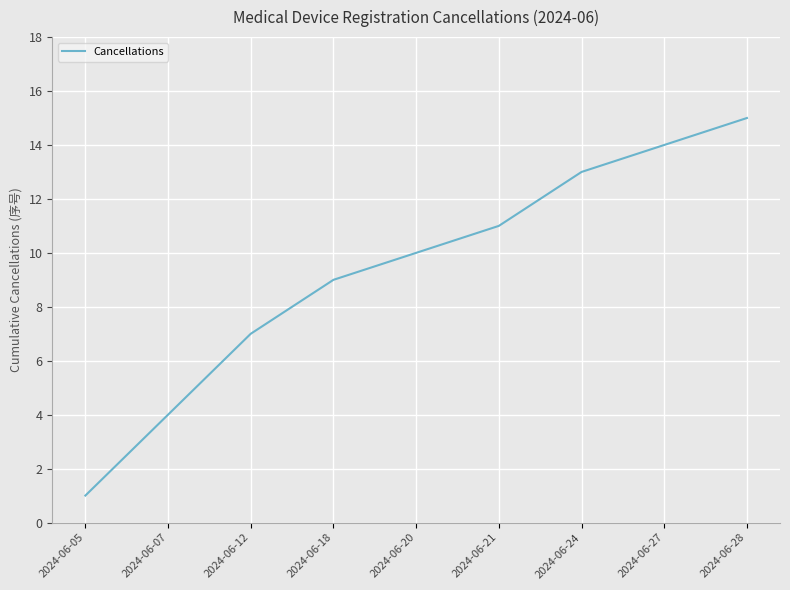

What value does the data have at 2024-06-12, to the nearest 5?

5